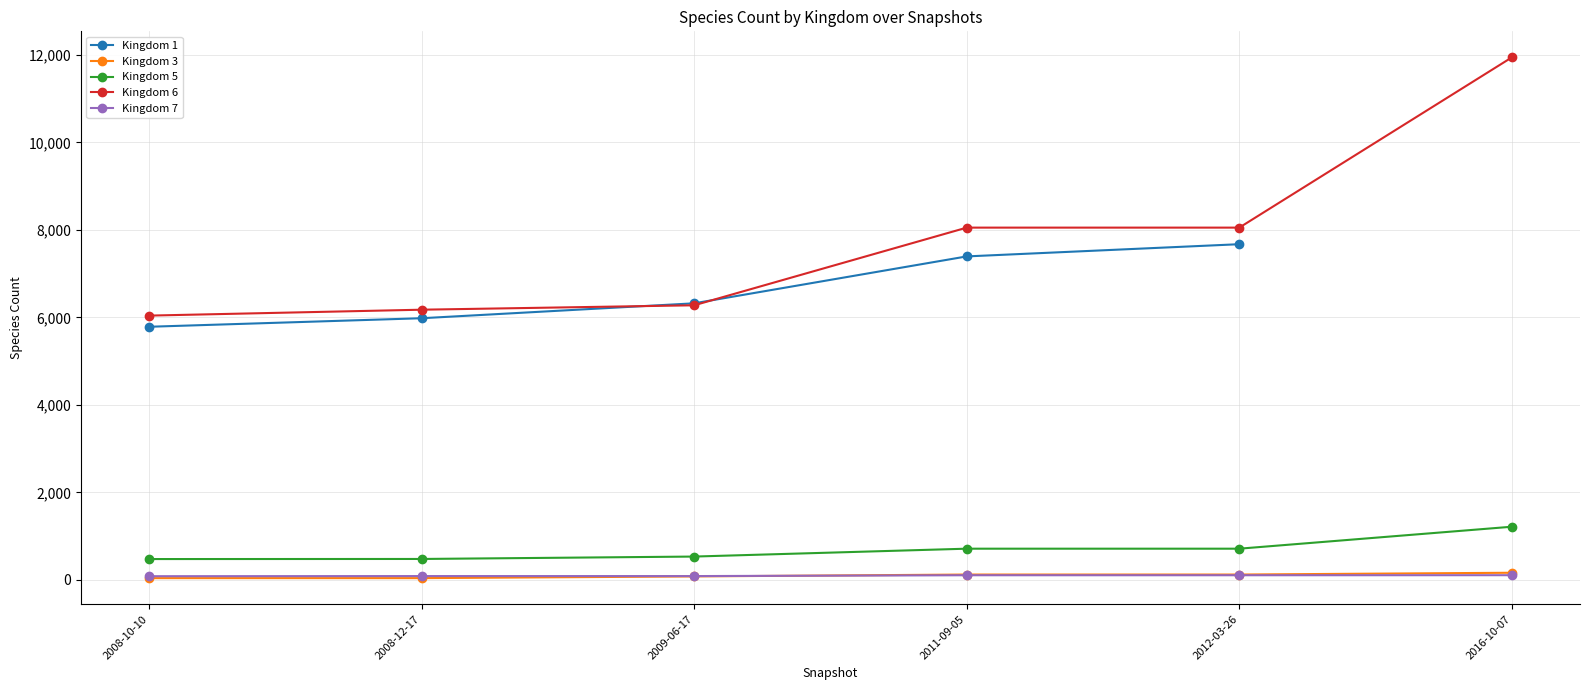

What is the average value of the Kingdom 5 series?

687